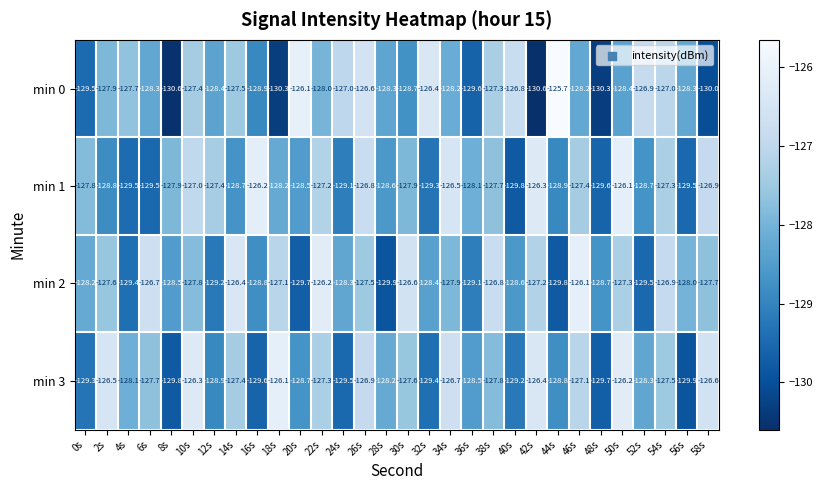

Where is min 1 nearest to the value -127?

10s